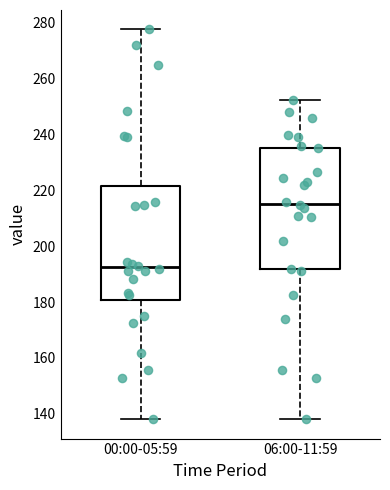

Reading left to right, read every box against the y-axis: the position of its median line, the range the box covers, and the ends of its whiskers. The values are not printed on the chart, so give them approximately, as read against the axis.

00:00-05:59: median 192, box 180 to 222, whiskers 138 to 278
06:00-11:59: median 216, box 192 to 236, whiskers 138 to 252